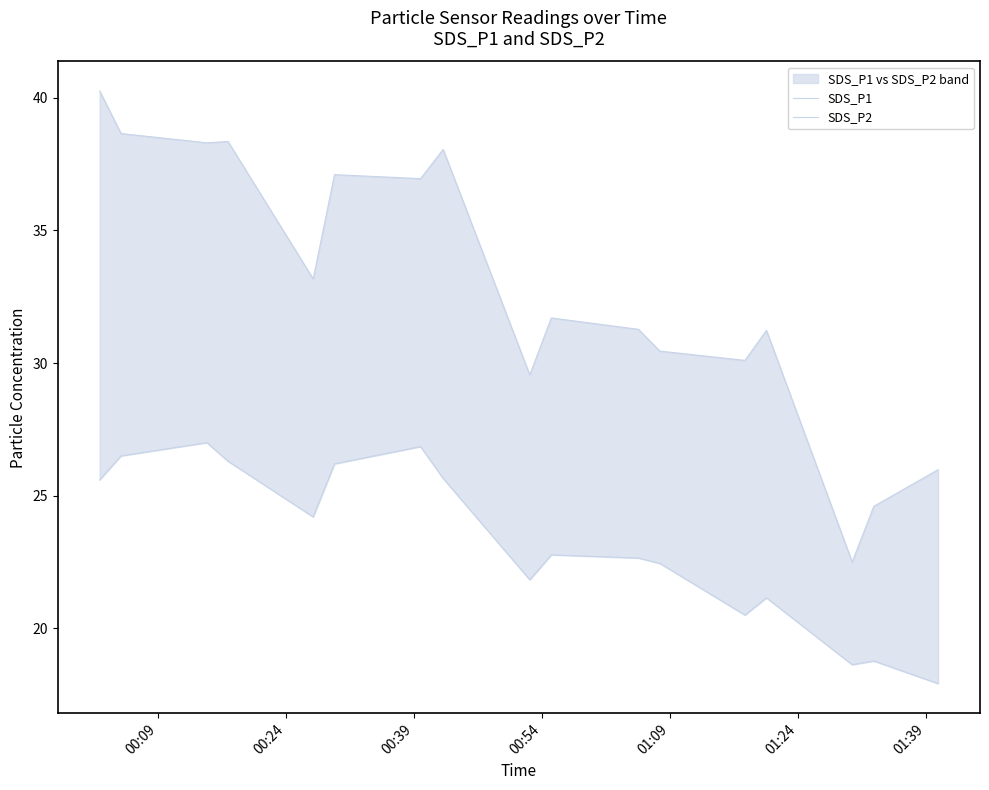

What is the value of the SDS_P1 point at the 10th from the left?

31.7